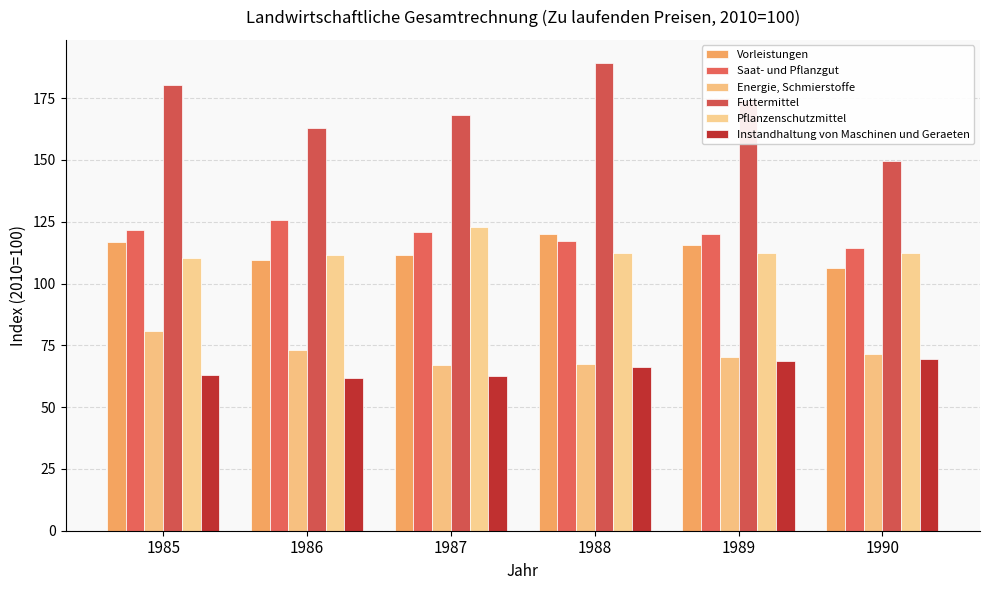

Reading left to right, extract all data points from this chart.

Vorleistungen: 116.9	109.4	111.5	120.0	115.4	106.3
Saat- und Pflanzgut: 121.7	125.7	120.7	117.2	120.0	114.6
Energie, Schmierstoffe: 80.8	73.2	67.1	67.4	70.2	71.6
Futtermittel: 180.2	163.0	168.4	189.1	174.2	149.5
Pflanzenschutzmittel: 110.4	111.4	122.8	112.3	112.4	112.2
Instandhaltung von Maschinen und Geraeten: 63.1	61.7	62.5	66.3	68.6	69.3